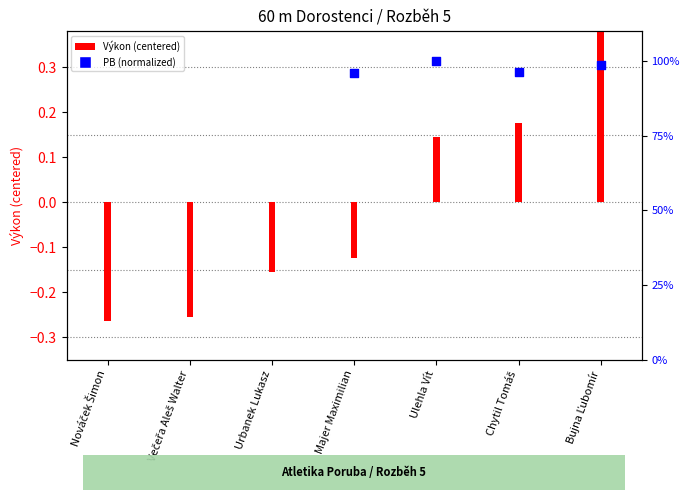

Which has a higher value, Majer Maximilian or Bujna Ľubomír?

Bujna Ľubomír